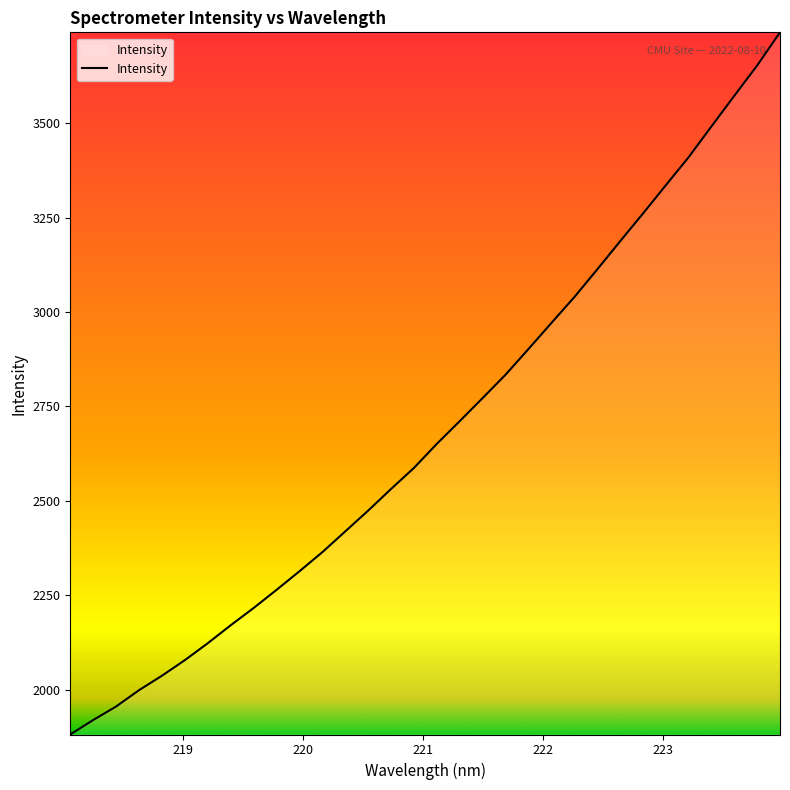

True or false: there are more than 1 points higher than both neighbors.

False